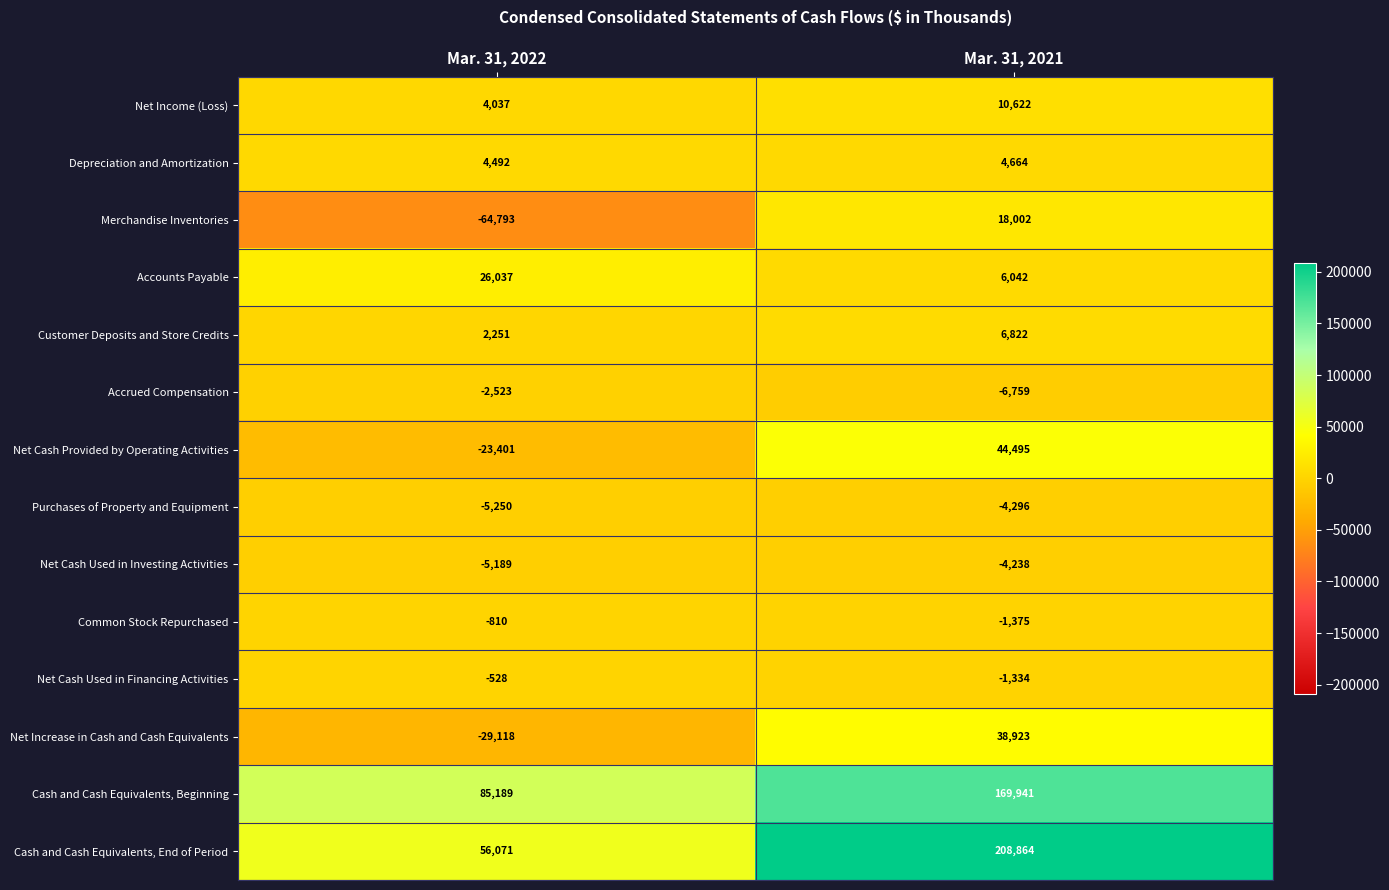

How many series are shown in this chart?

14